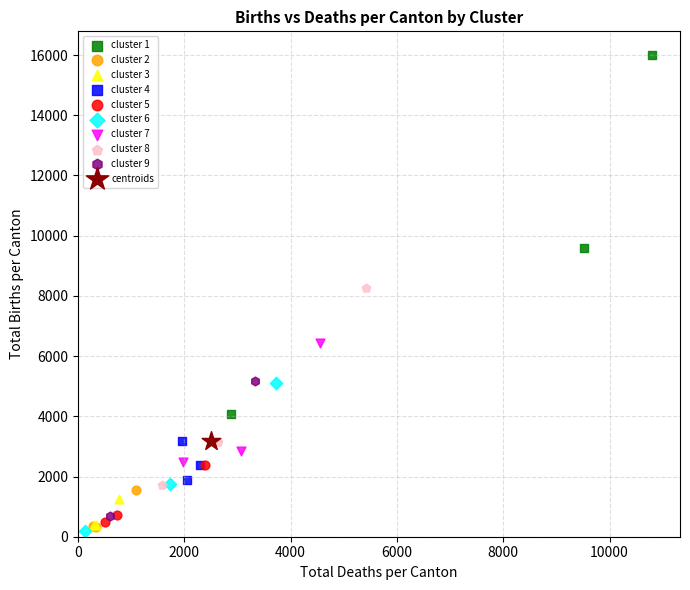

What are all the series names shown in the legend?

cluster 1, cluster 2, cluster 3, cluster 4, cluster 5, cluster 6, cluster 7, cluster 8, cluster 9, centroids